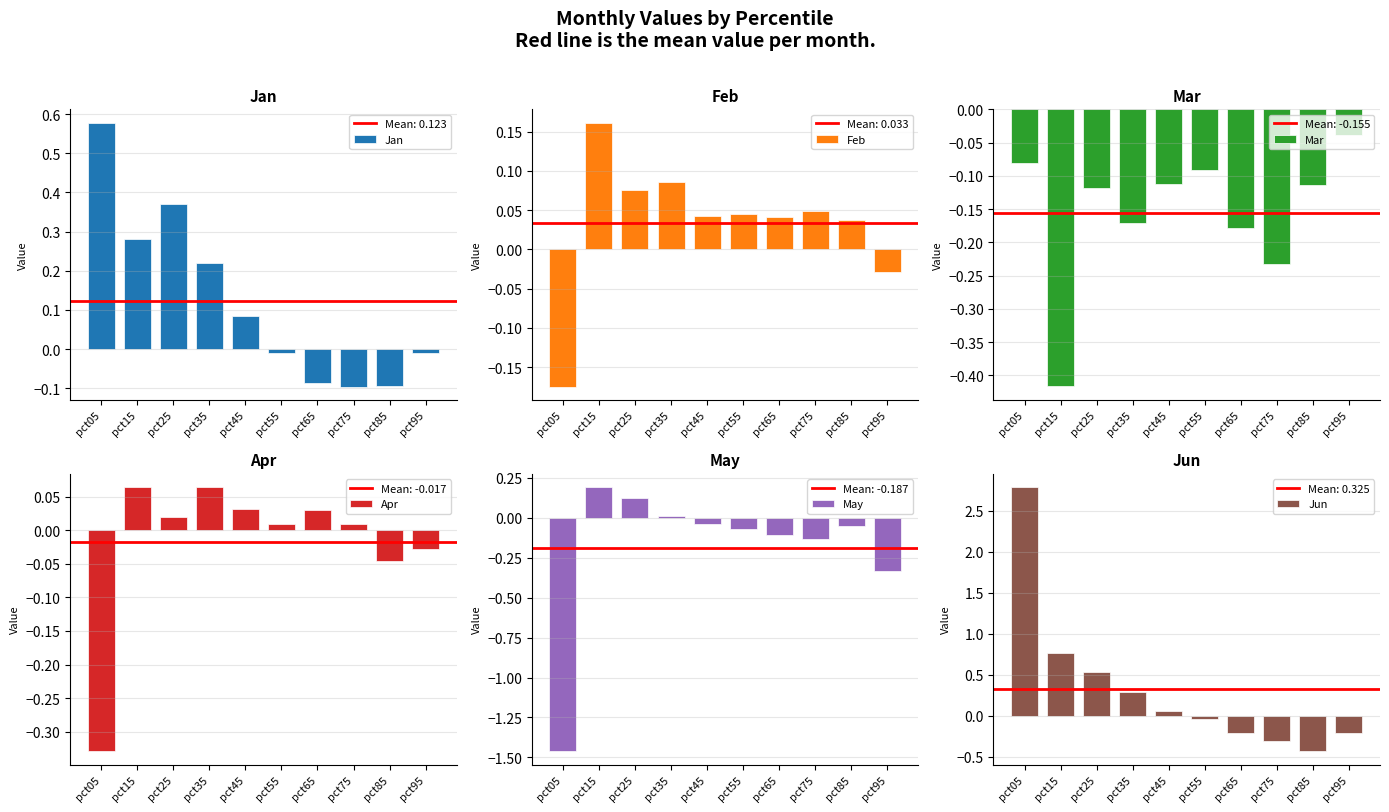

Which series has the widest spread of values?

Jun